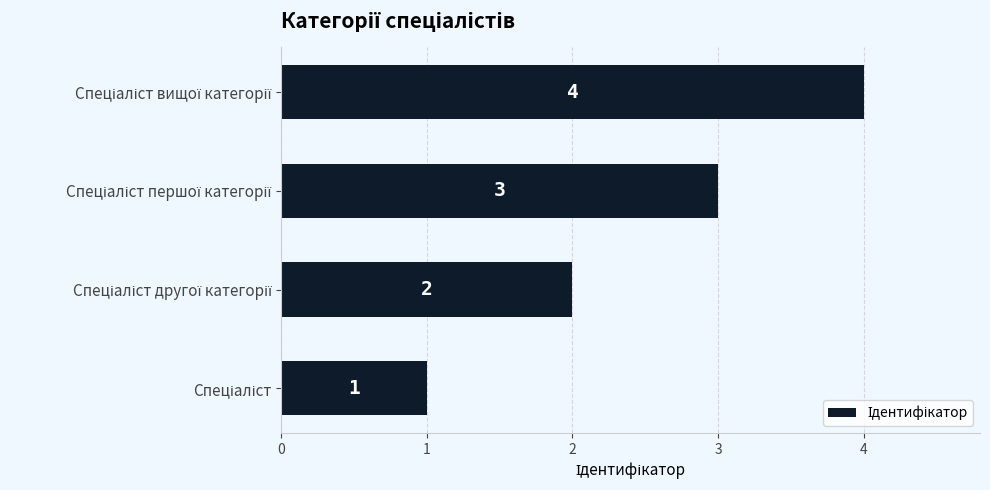

What is the sum of all values?

10